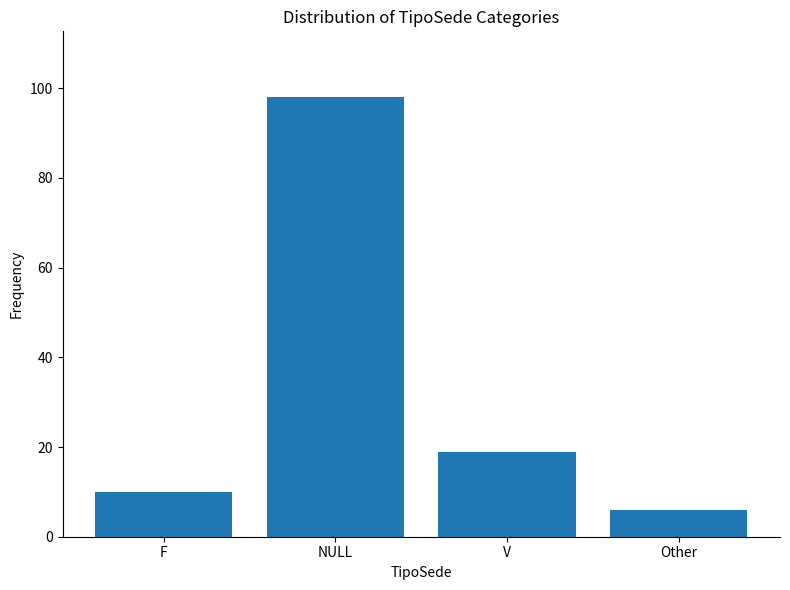

The chart shows a value of 4 at F. True or false?

False